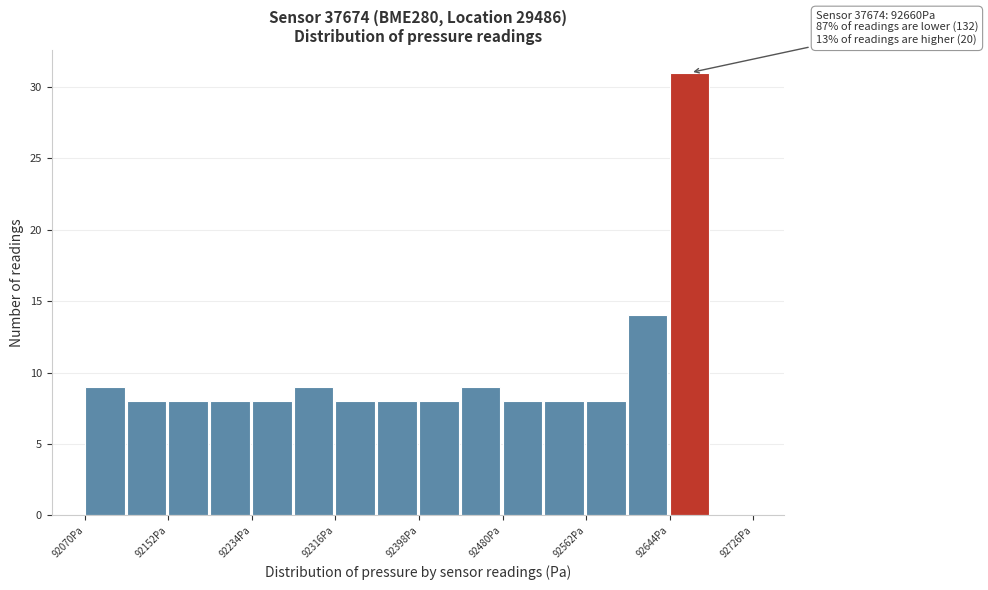

Over which range of the x-axis is the bar tallest?

92640 to 92690